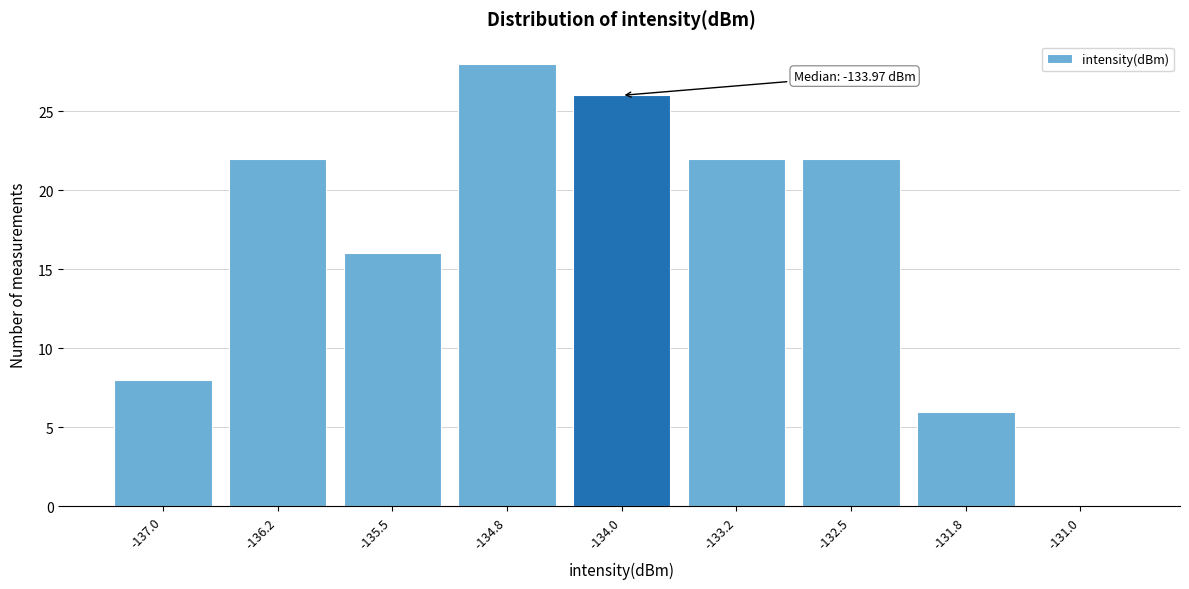

Reading left to right, what are all the values shown in this chart?

-137.0=8	-136.2=22	-135.5=16	-134.8=28	-134.0=26	-133.2=22	-132.5=22	-131.8=6	-131.0=0